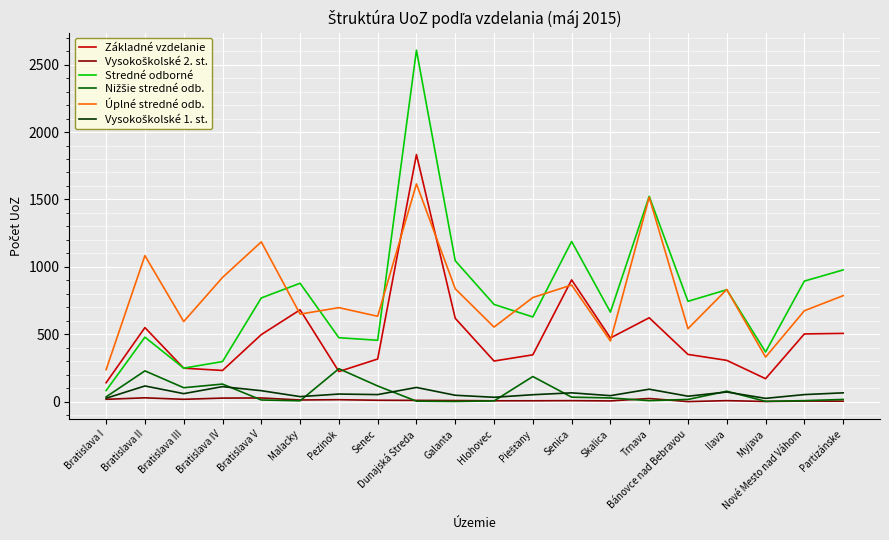

Which series has the widest spread of values?

Stredné odborné